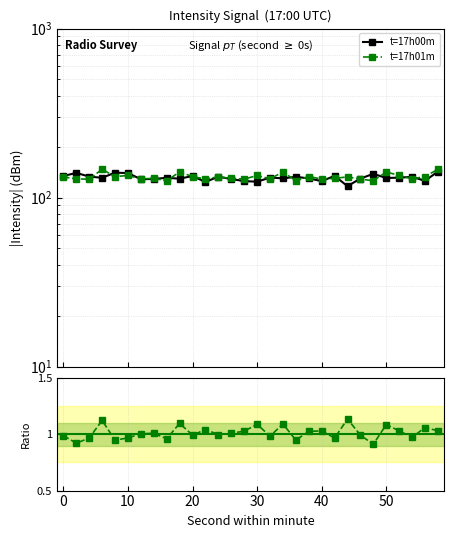

True or false: t=17h01m / t=17h00m and t=17h00m intersect in this chart.

False